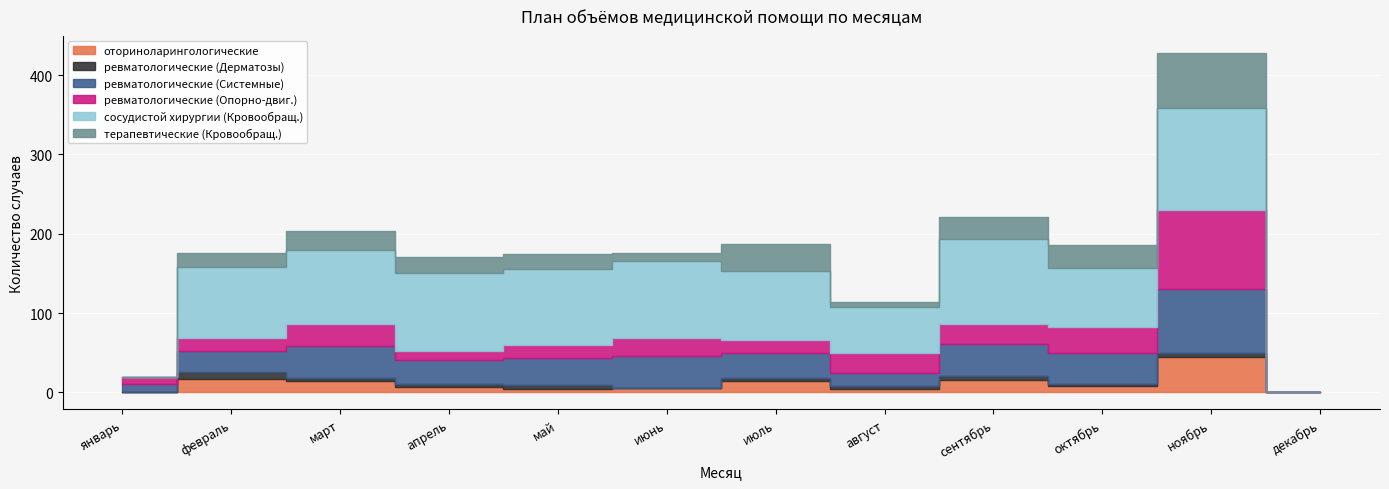

How many interior local peaks does the сосудистой хирургии (Кровообращ.) series have?

4